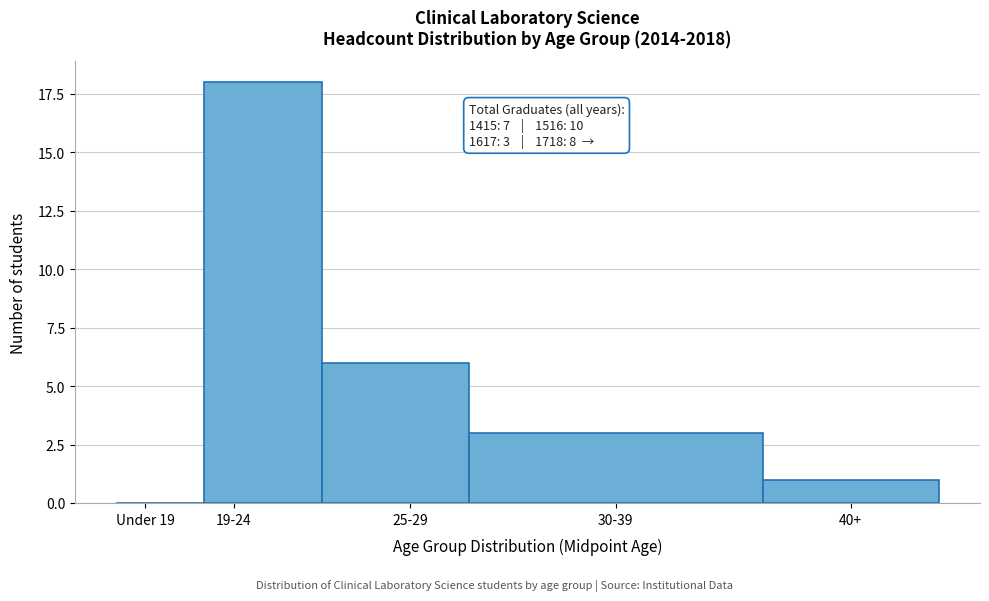

Reading right to left, what are all the values shown in this chart?

40+=1	30-39=3	25-29=6	19-24=18	Under 19=0